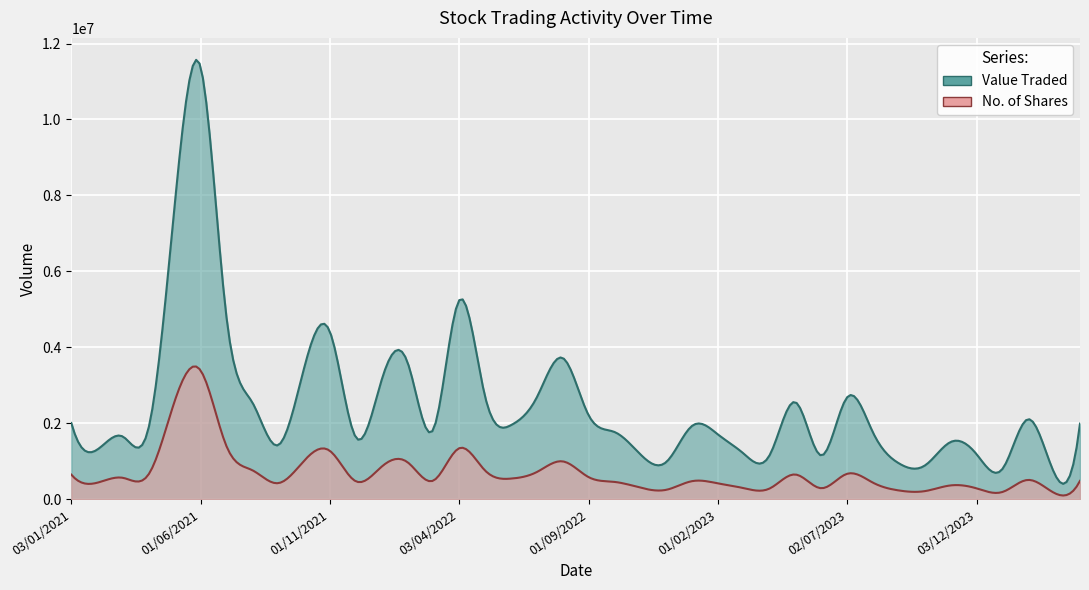

Which has a higher value, 08/05/2022 or 01/12/2021?

08/05/2022